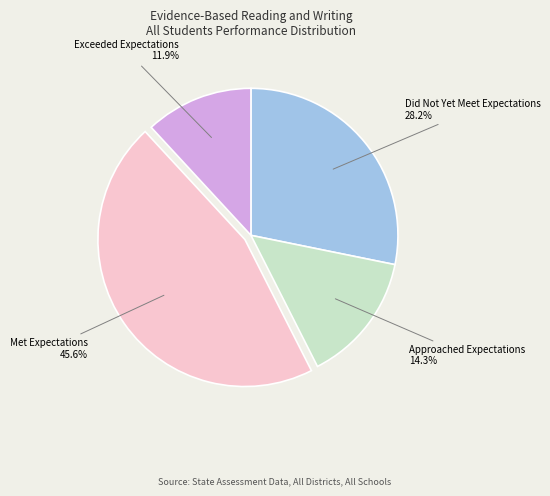

Does any single category account for the majority?

No